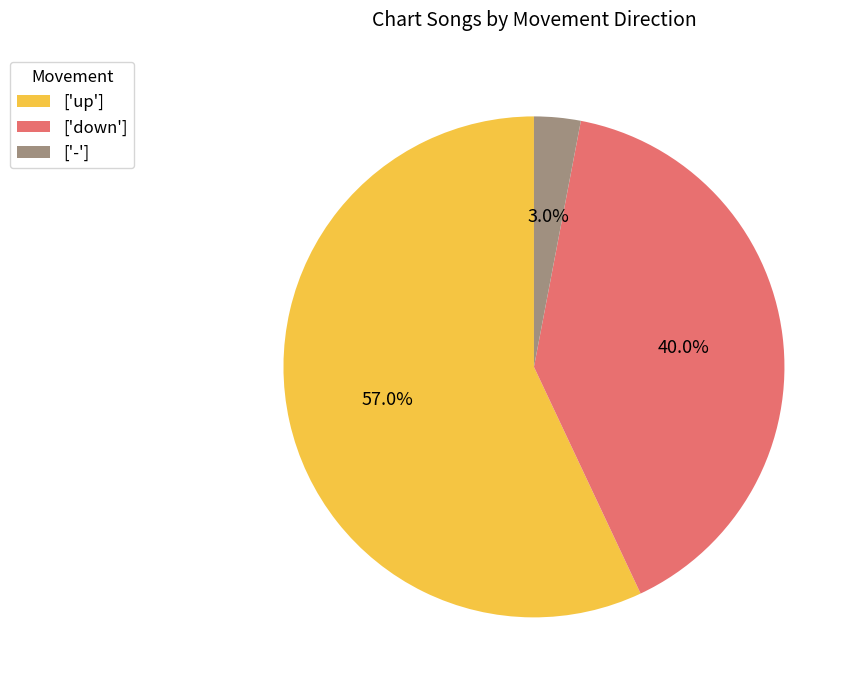

What percentage do ['-'] and ['up'] together represent?

60.0%